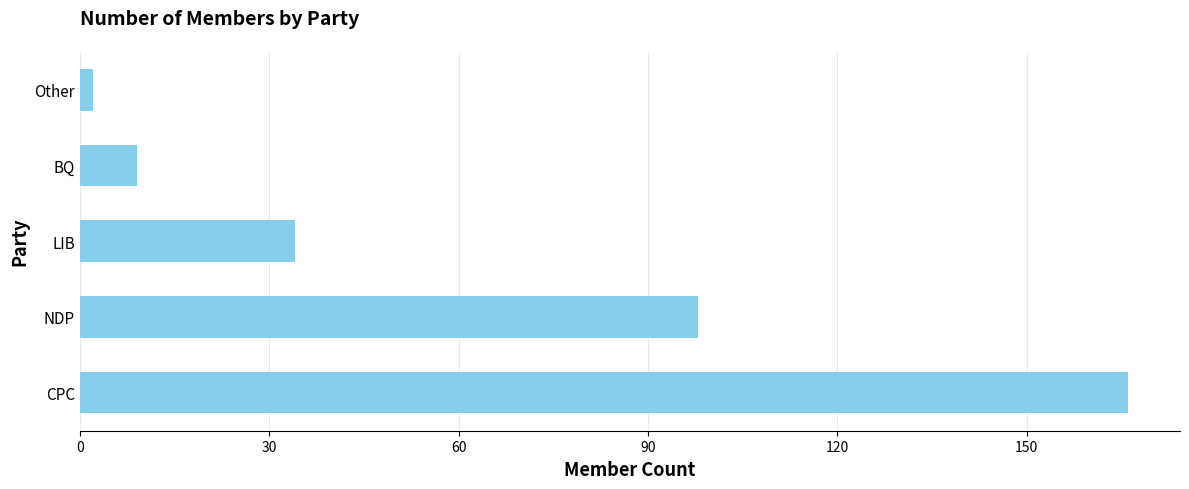

The value at CPC is 166. True or false?

True